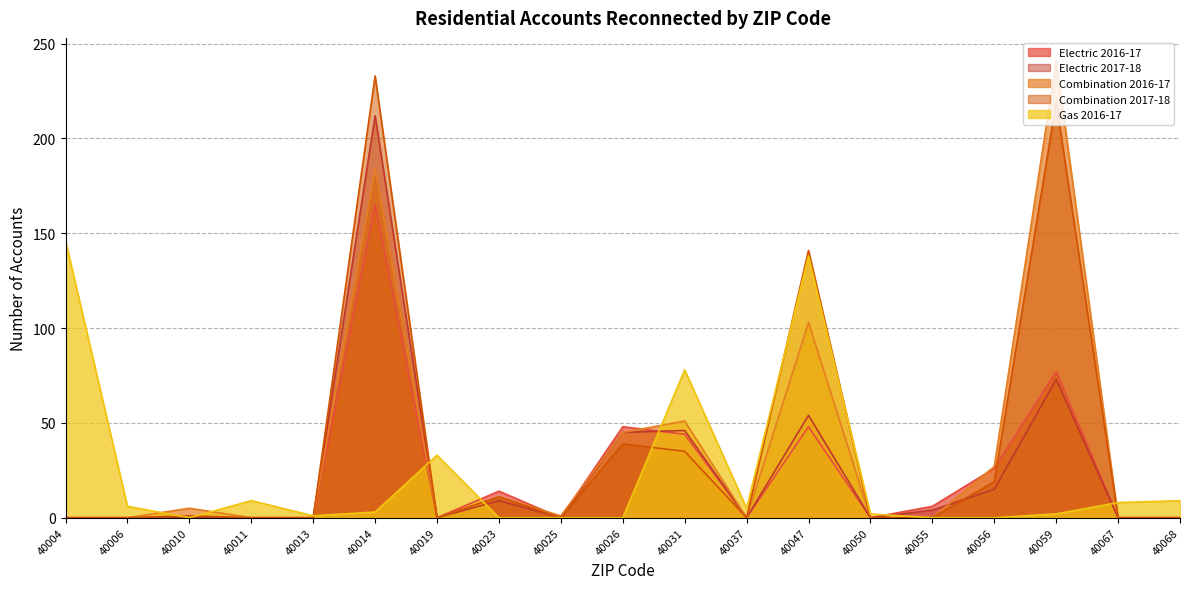

What is the sum of the Electric 2017-18 values at 40047 and 40019?

54